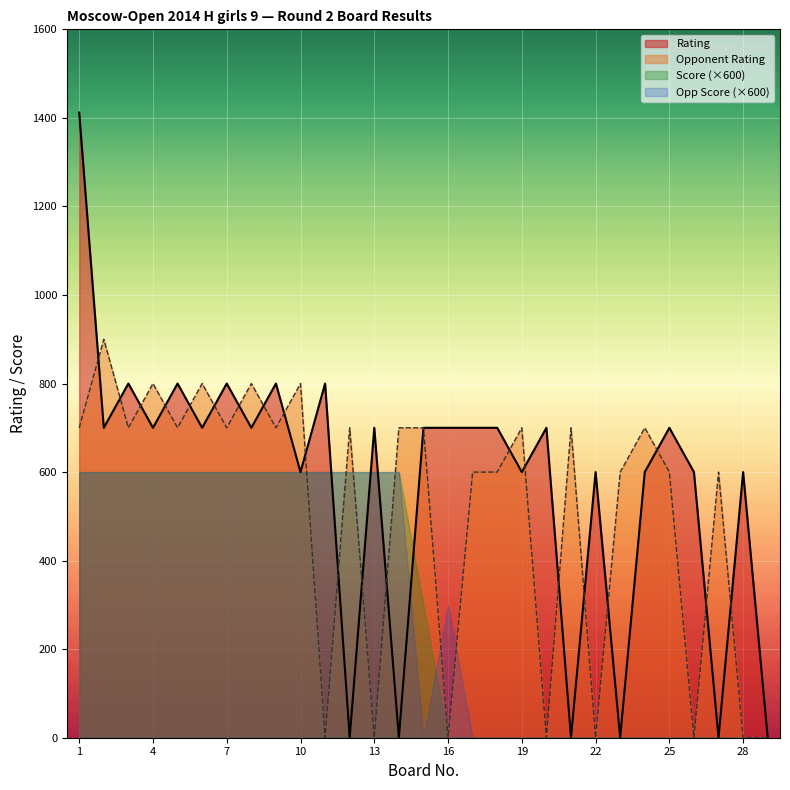

At which category is the sum across all series the highest?

1